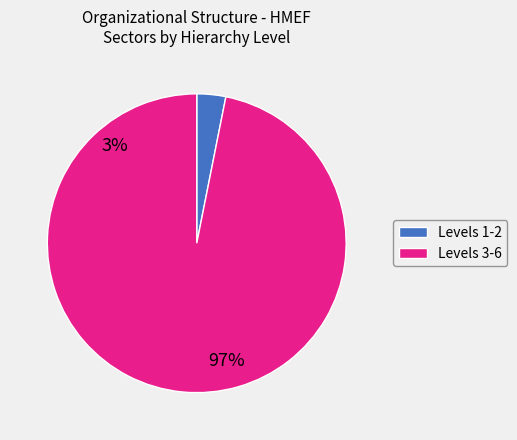

To the nearest percent, what is the combined percentage of 2-6 and 1?

100%